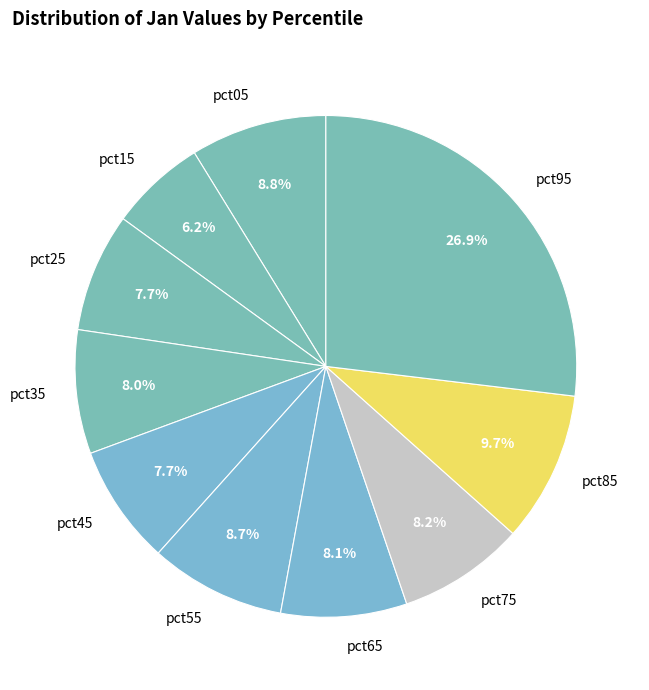

What is the largest slice in the pie chart?

pct95